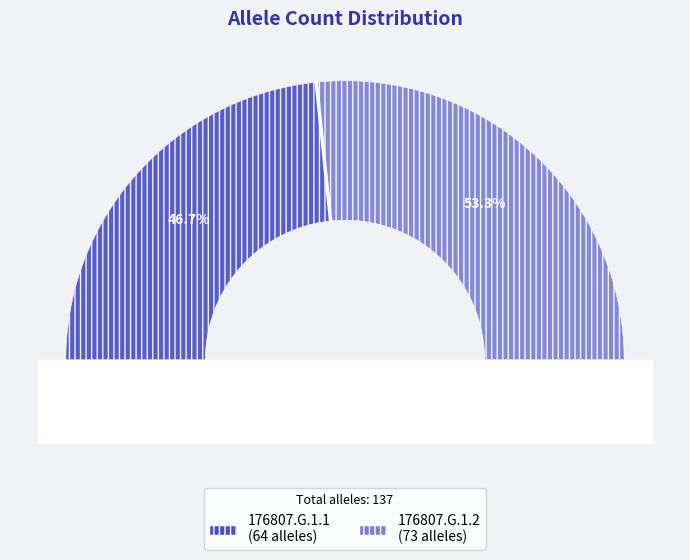

Which slice is the largest?

176807.G.1.2